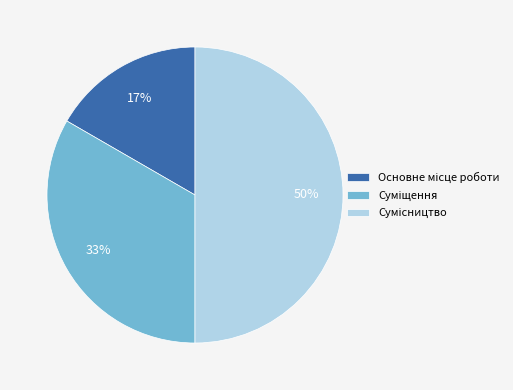

To the nearest percent, what is the difference between the largest and smallest slice percentages?

33%